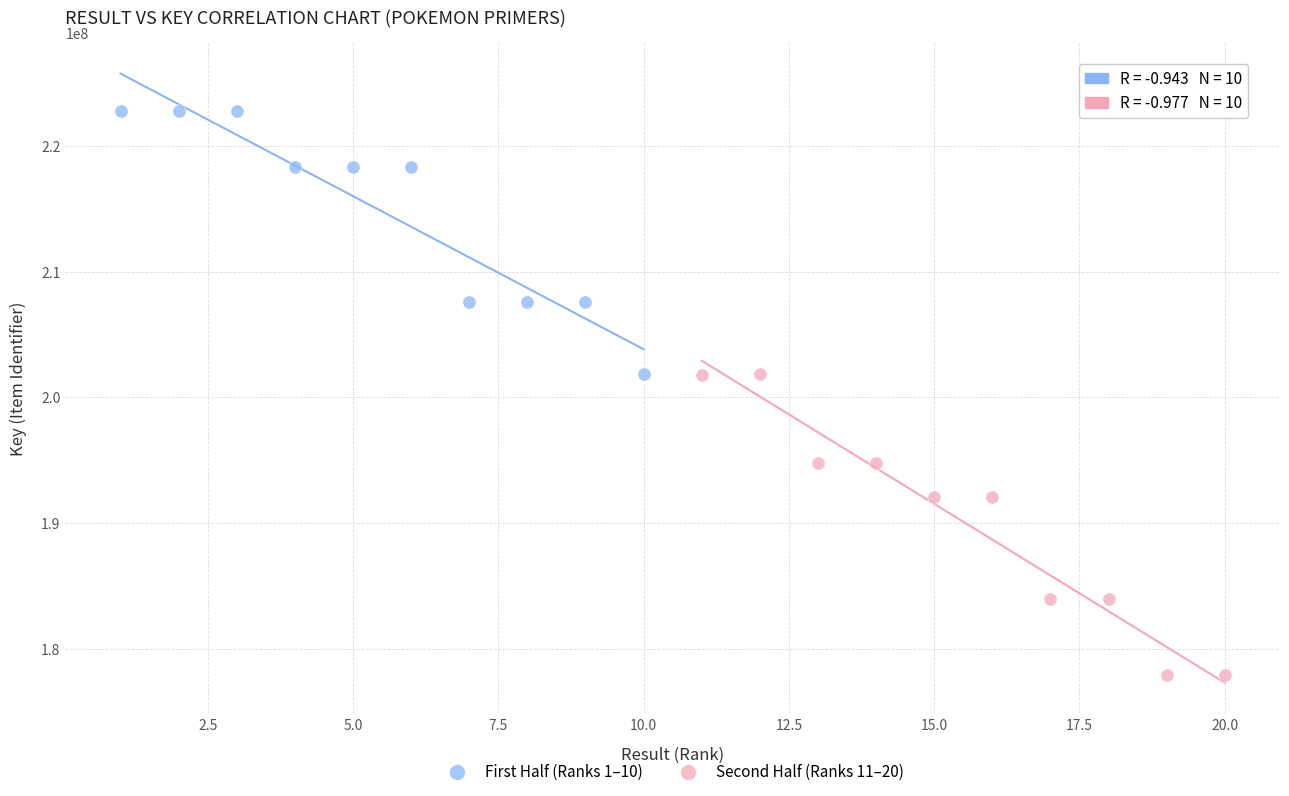

What are all the series names shown in the legend?

First Half (Ranks 1–10), Second Half (Ranks 11–20)